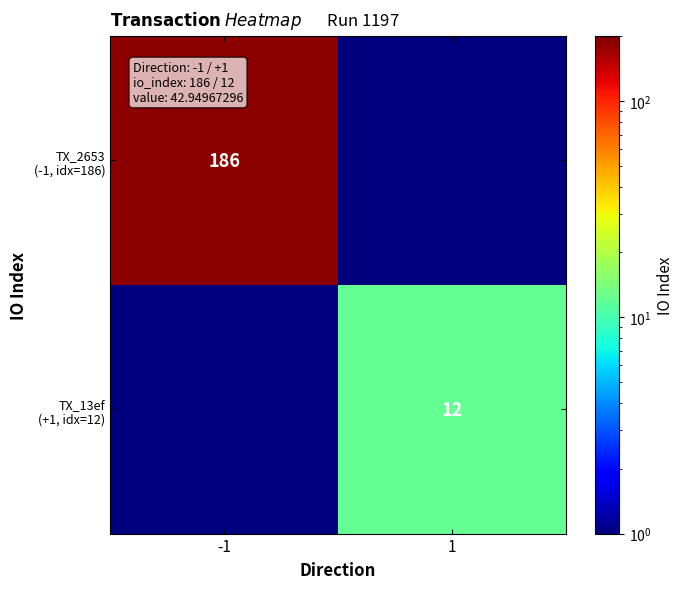

What is the sum of all TX_2653 (-1, idx=186) values?

186.1